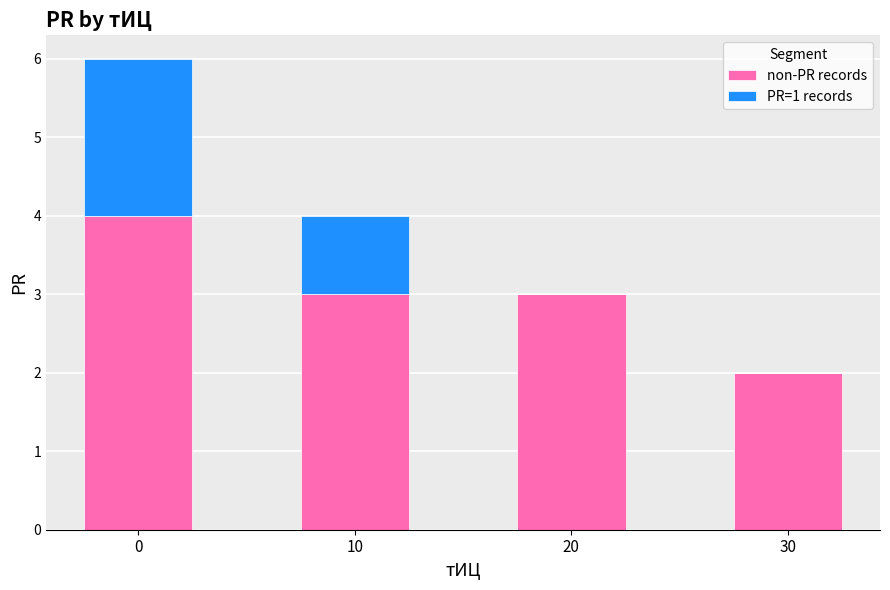

What is the sum of the non-PR records values at 10 and 30?

5